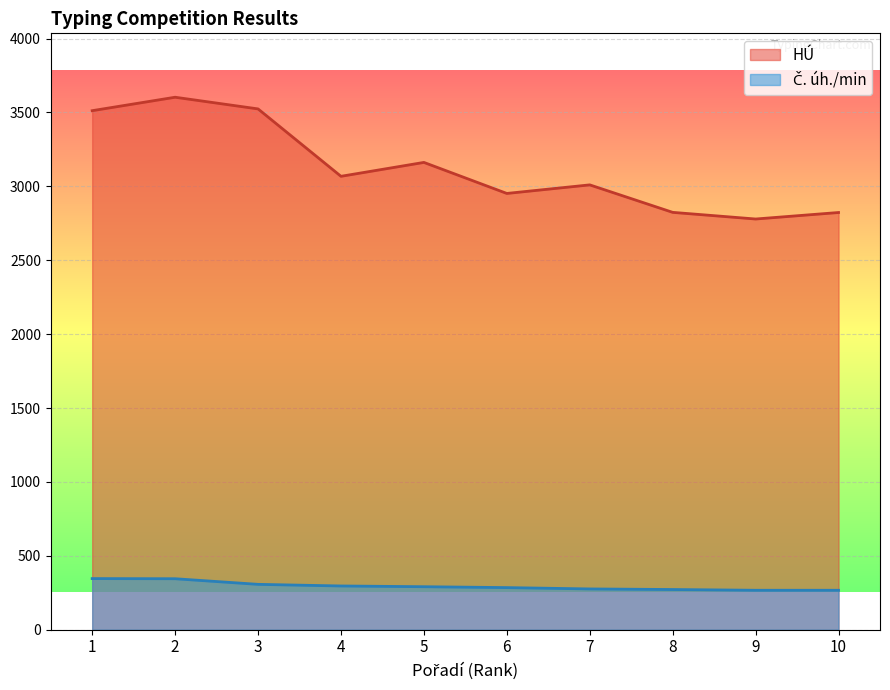

The value of HU at 10 is 4423. True or false?

False